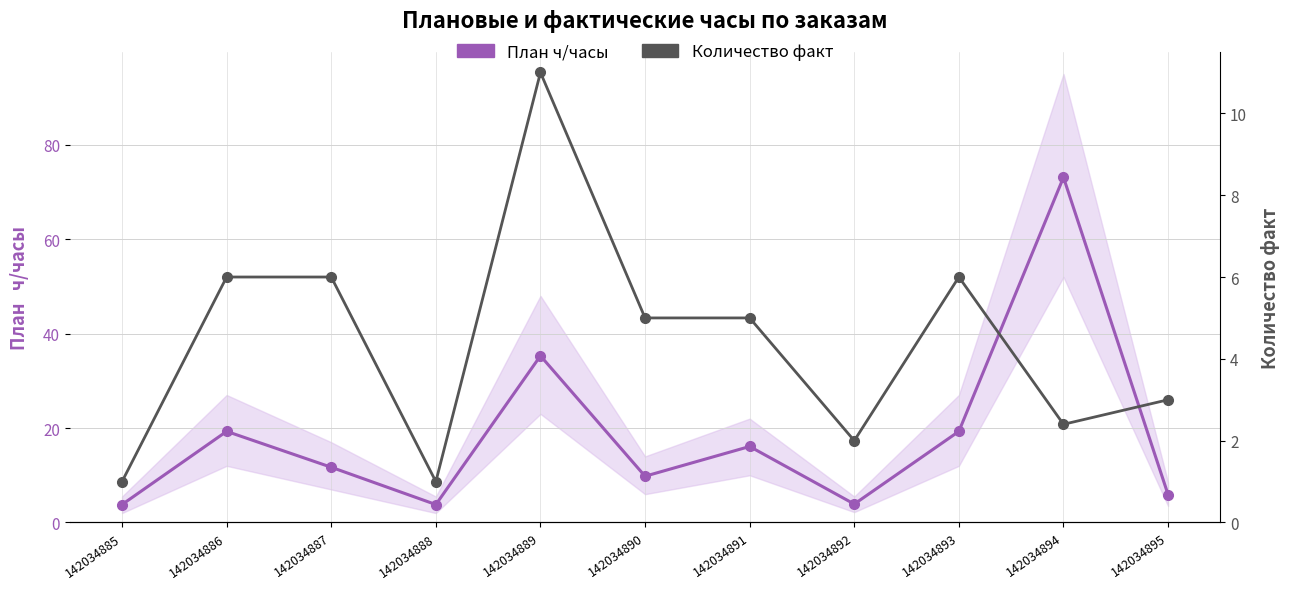

Does the chart display data point markers on the line(s)?

Yes